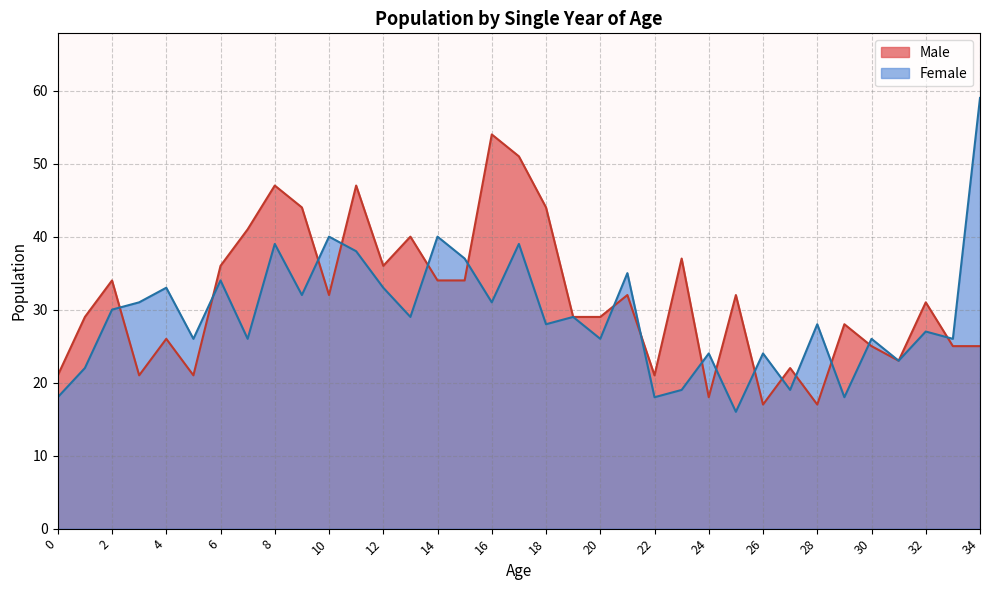

Which series has the largest total across all categories?

Male